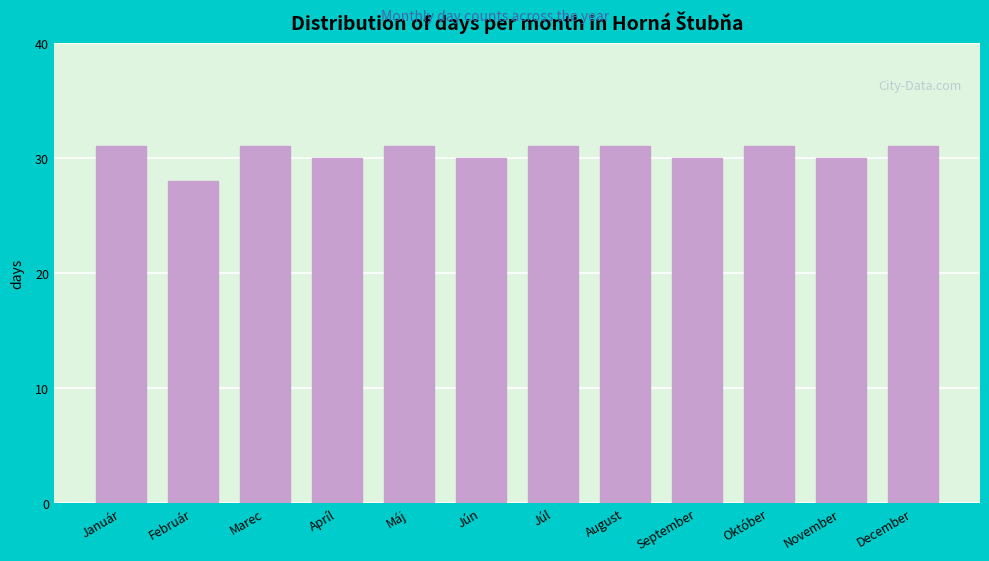

Reading right to left, transcribe all the data shown in this chart.

December=31	November=30	Október=31	September=30	August=31	Júl=31	Jún=30	Máj=31	Apríl=30	Marec=31	Február=28	Január=31